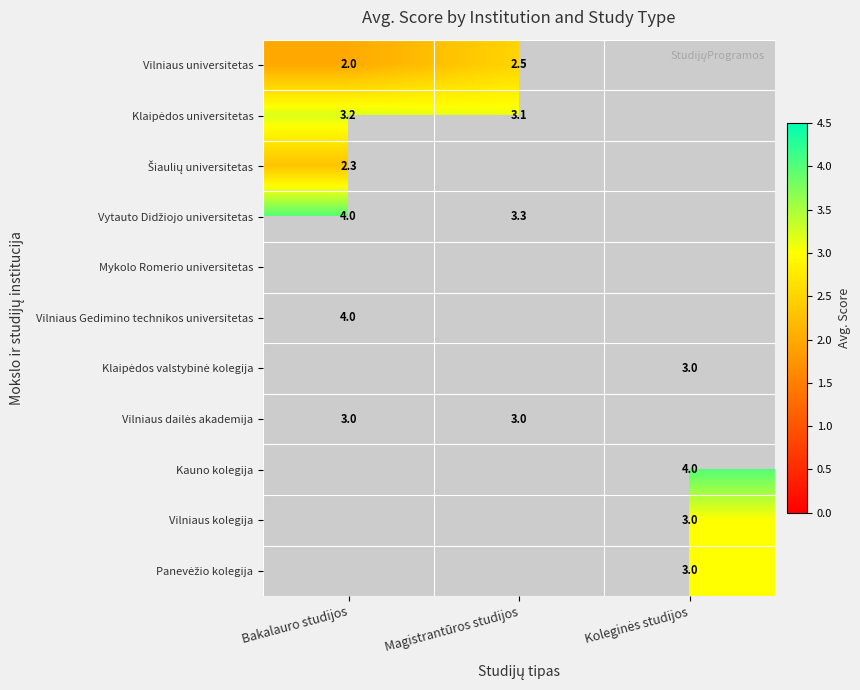

At which category is the sum across all series the highest?

Bakalauro studijos